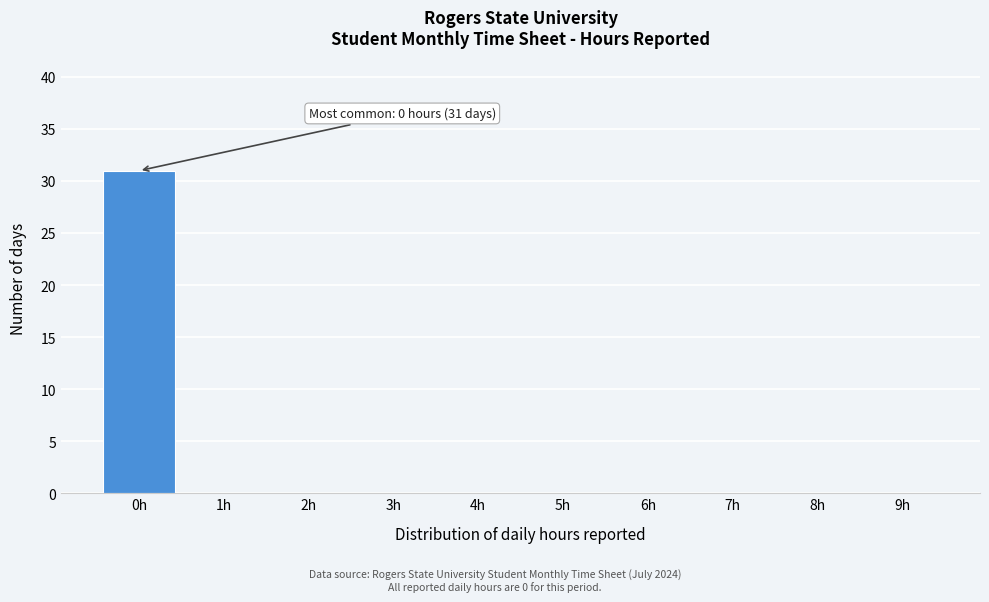

Which range on the x-axis has the tallest bar?

-0.5 to 0.5